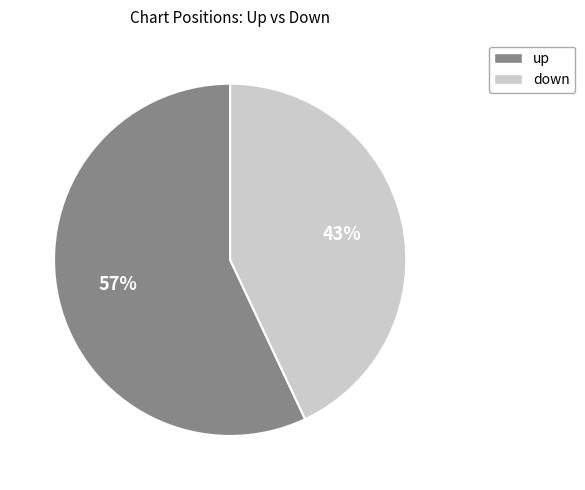

Combined, do down and up account for over 50%?

Yes